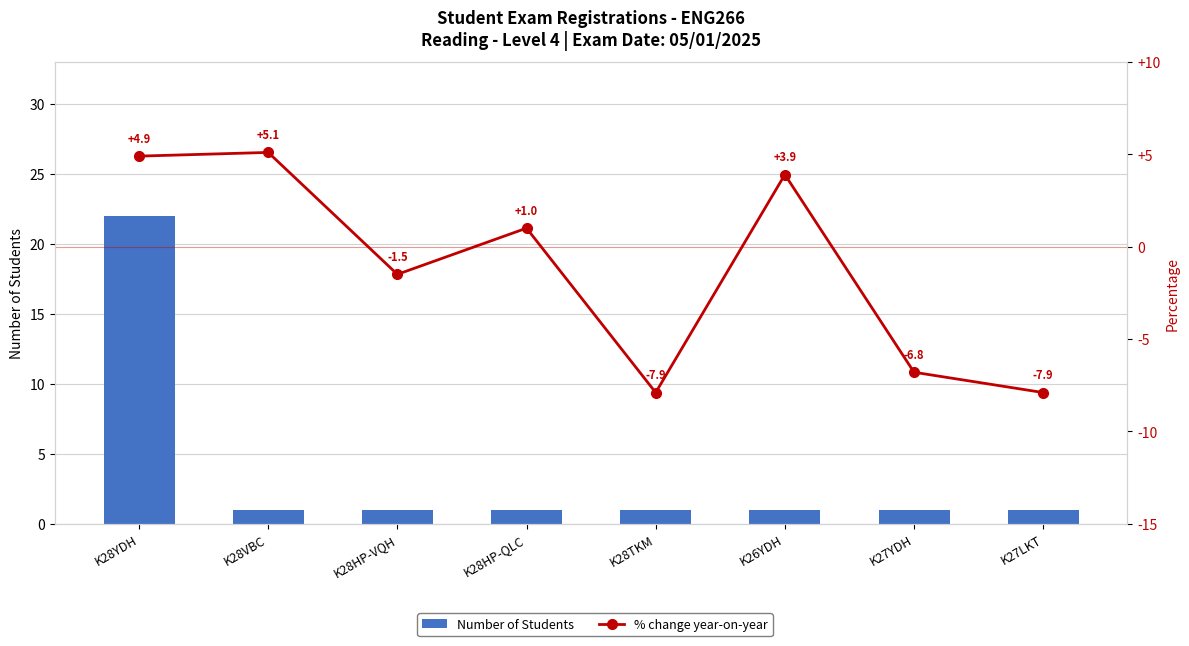

What is the sum of the % change year-on-year values at K26YDH and K27LKT?

-4.0